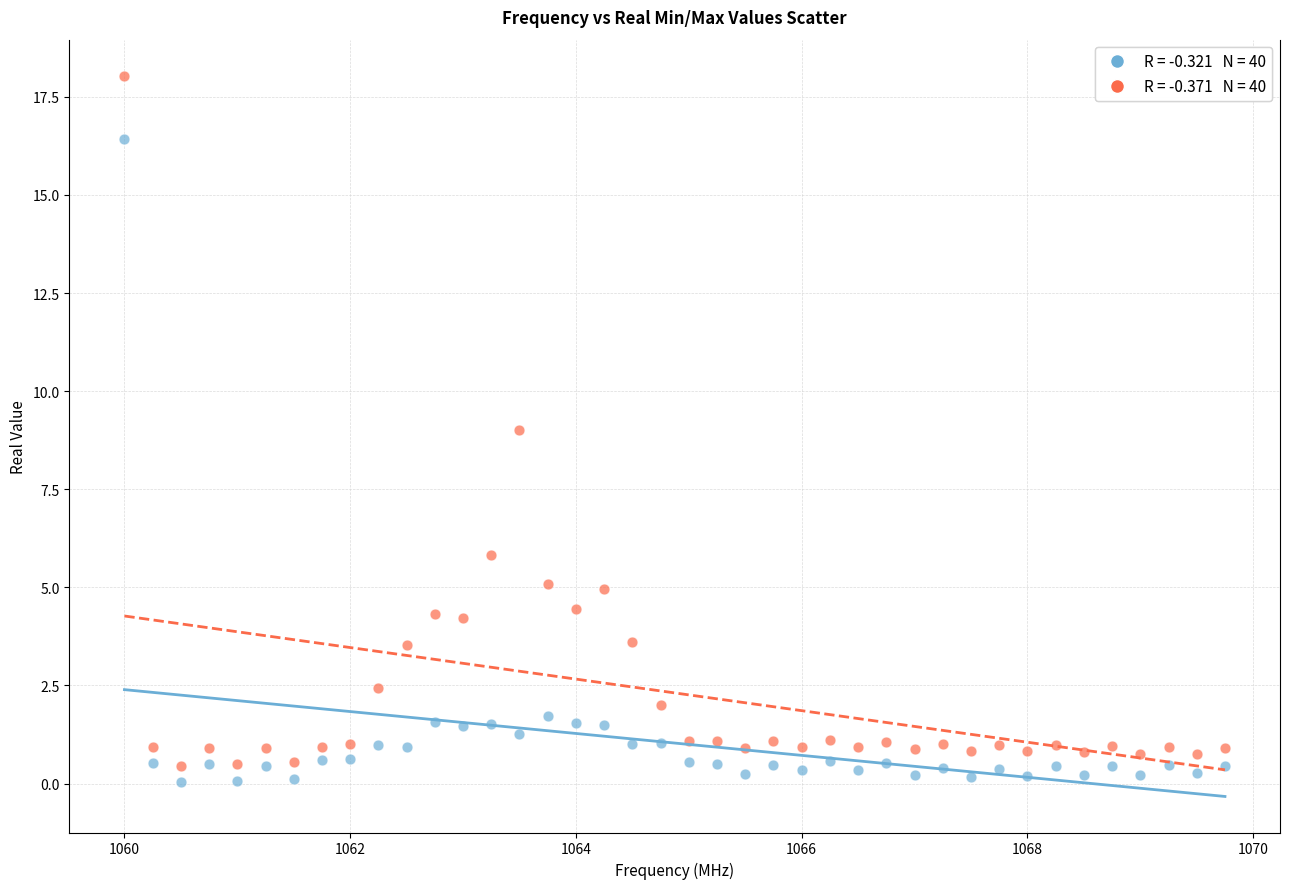

Across all data points, what is the range of X values (max minus min)?

9.8